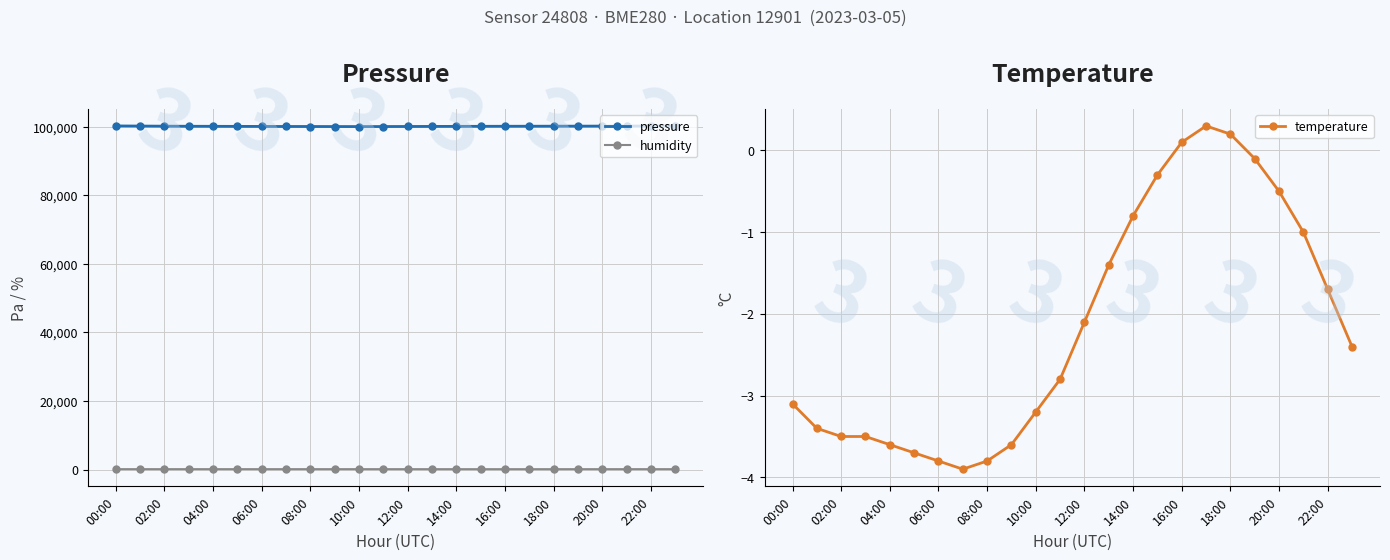

Reading right to left, what are all the values shown in this chart?

pressure: 100230.1	100218.9	100207.5	100196.2	100183.8	100172.4	100159.6	100148.2	100134.7	100118.3	100102.6	100085.2	100071.4	100058.9	100067.3	100078.6	100089.2	100098.4	100112.8	100133.5	100149.4	100173.9	100212.1	100243.8
humidity: 100.0	99.5	98.9	97.8	96.3	95.1	94.6	94.2	94.8	95.4	96.1	97.3	98.5	99.2	99.8	100.0	100.0	100.0	100.0	100.0	100.0	100.0	100.0	100.0
temperature: -2.4	-1.7	-1.0	-0.5	-0.1	0.2	0.3	0.1	-0.3	-0.8	-1.4	-2.1	-2.8	-3.2	-3.6	-3.8	-3.9	-3.8	-3.7	-3.6	-3.5	-3.5	-3.4	-3.1